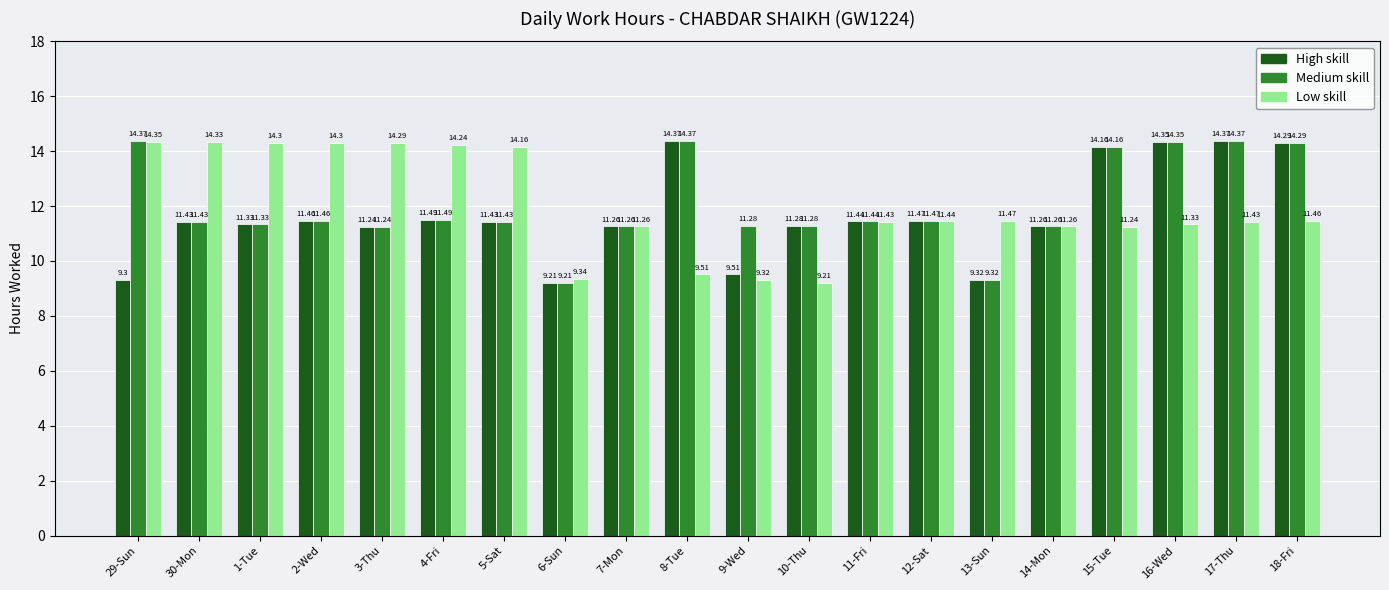

What is the spread (max minus min) of values at 17-Thu?

2.9